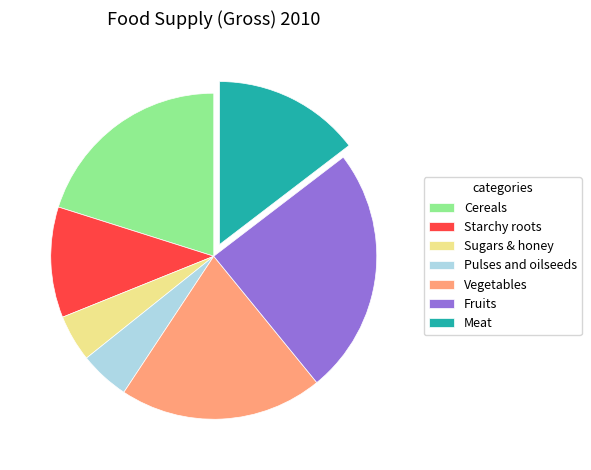

Does any single category account for the majority?

No